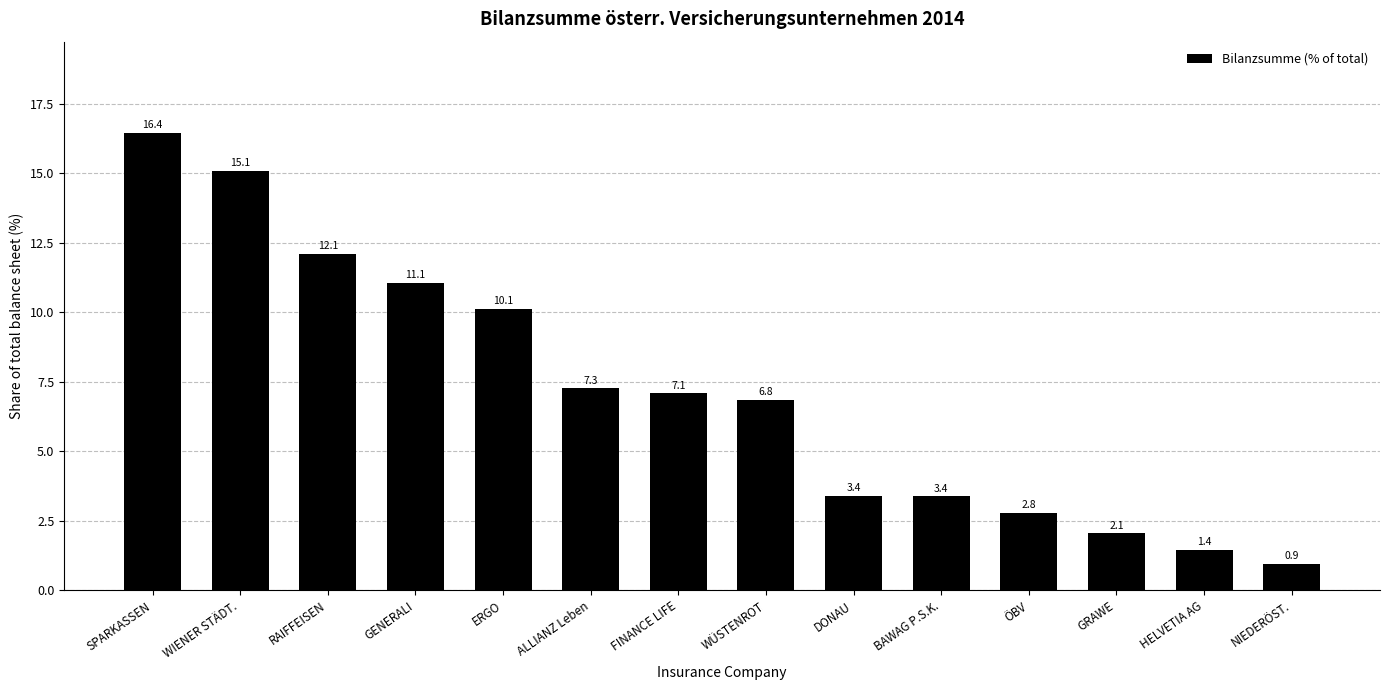

Where does the data first go above 7?

SPARKASSEN